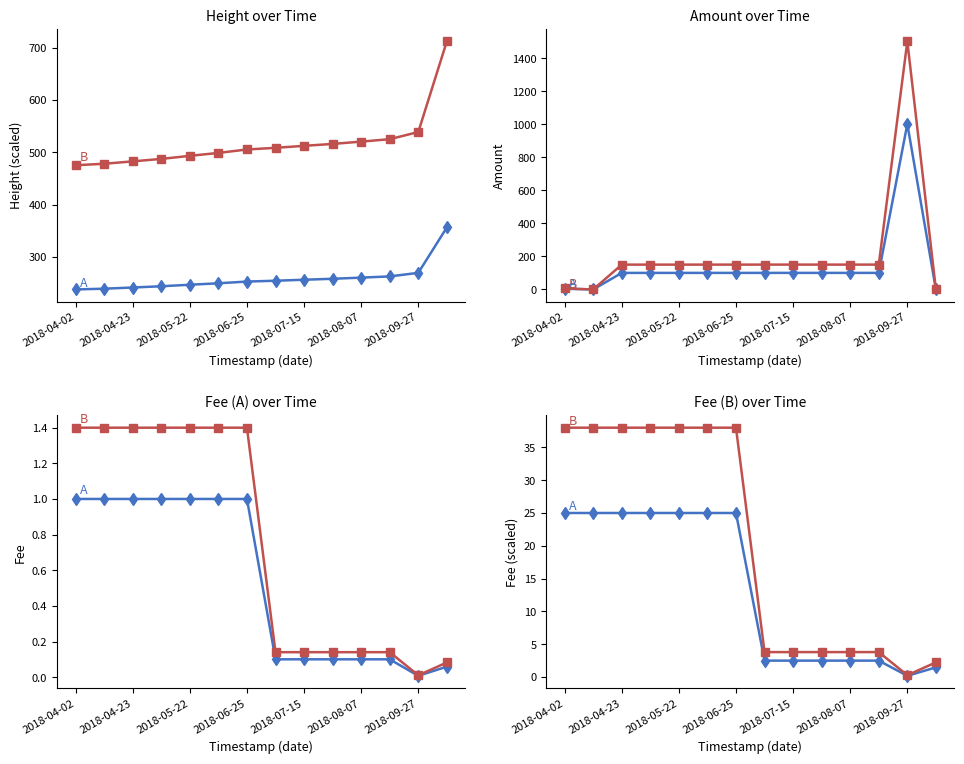

Where is the first local minimum for B?

2018-09-27